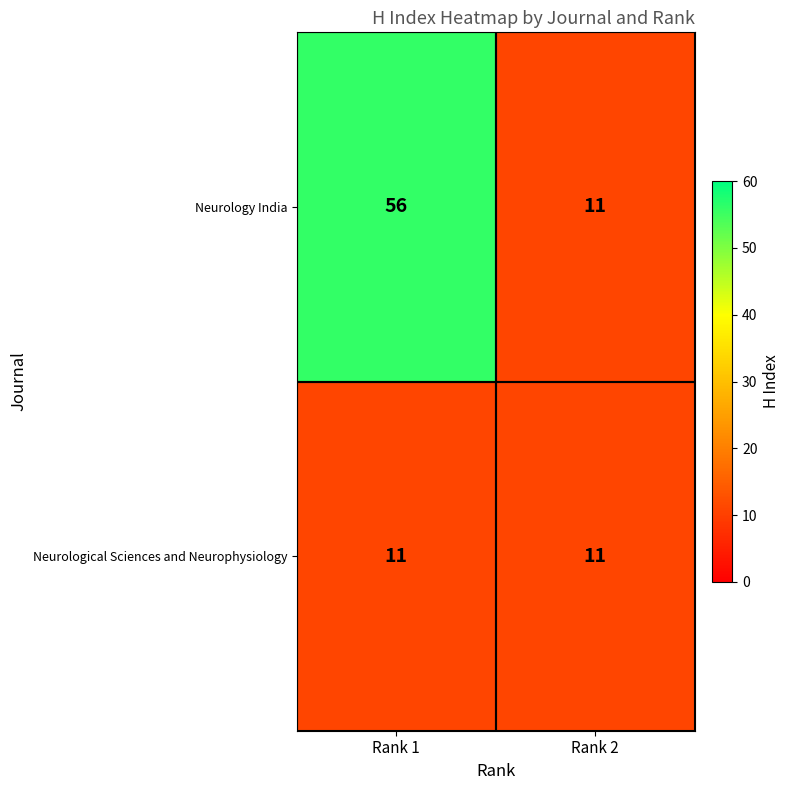

Which series has the largest range (max minus min)?

Neurology India